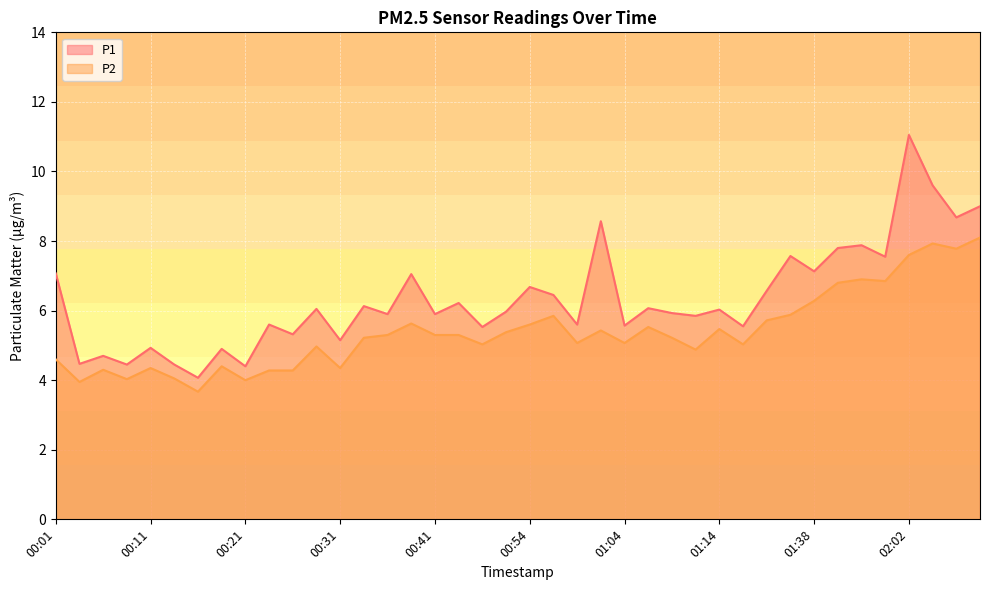

At which label is P1 closest to 7?

00:38